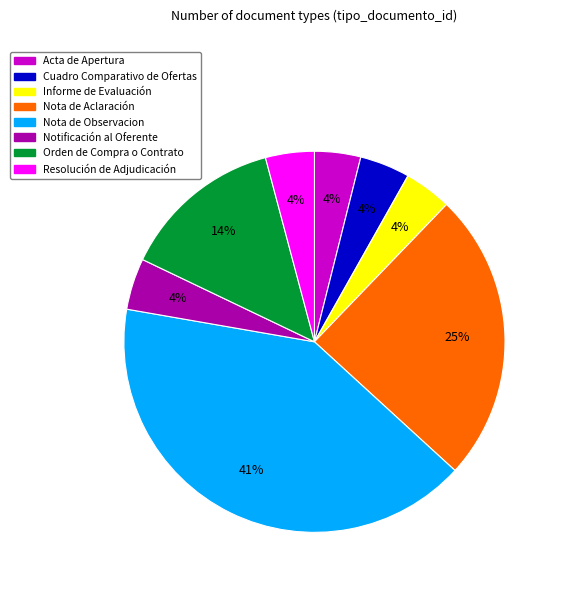

To the nearest percent, what is the average slice percentage?

12%